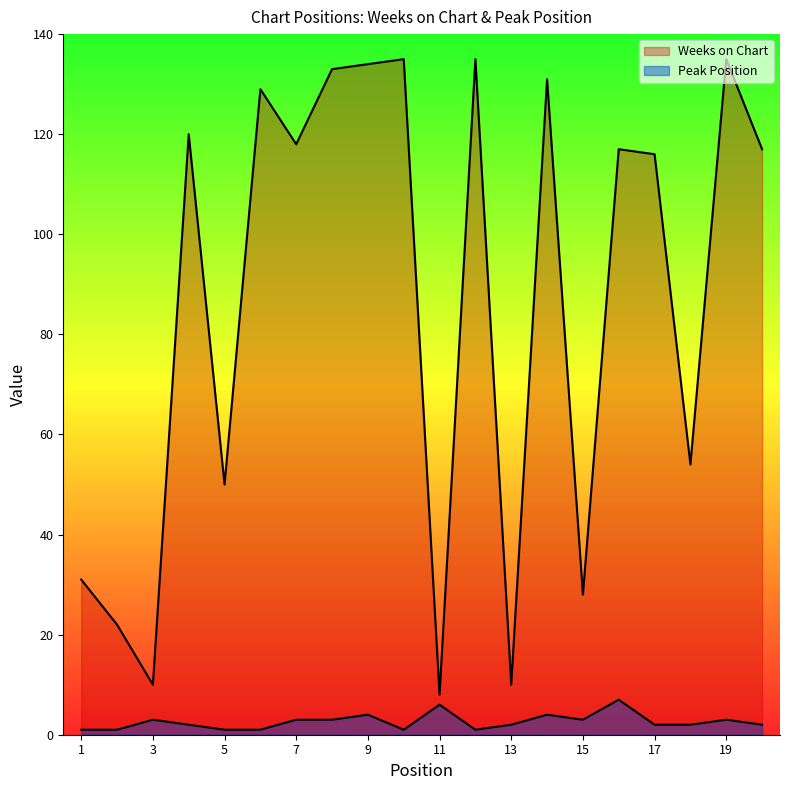

Between 16 and 17, which is larger?

16